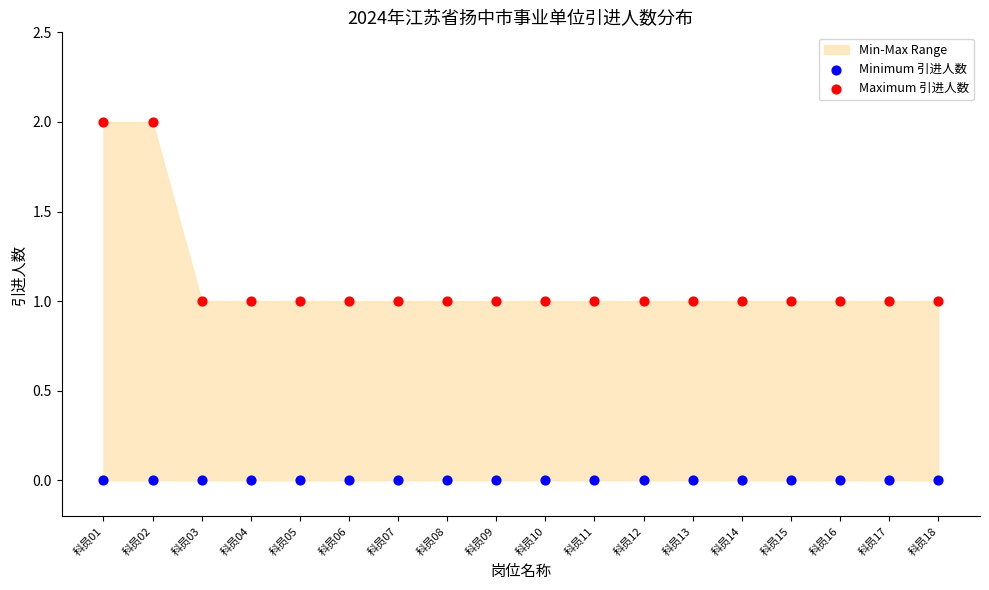

Which series reaches the minimum Y coordinate?

Minimum 引进人数